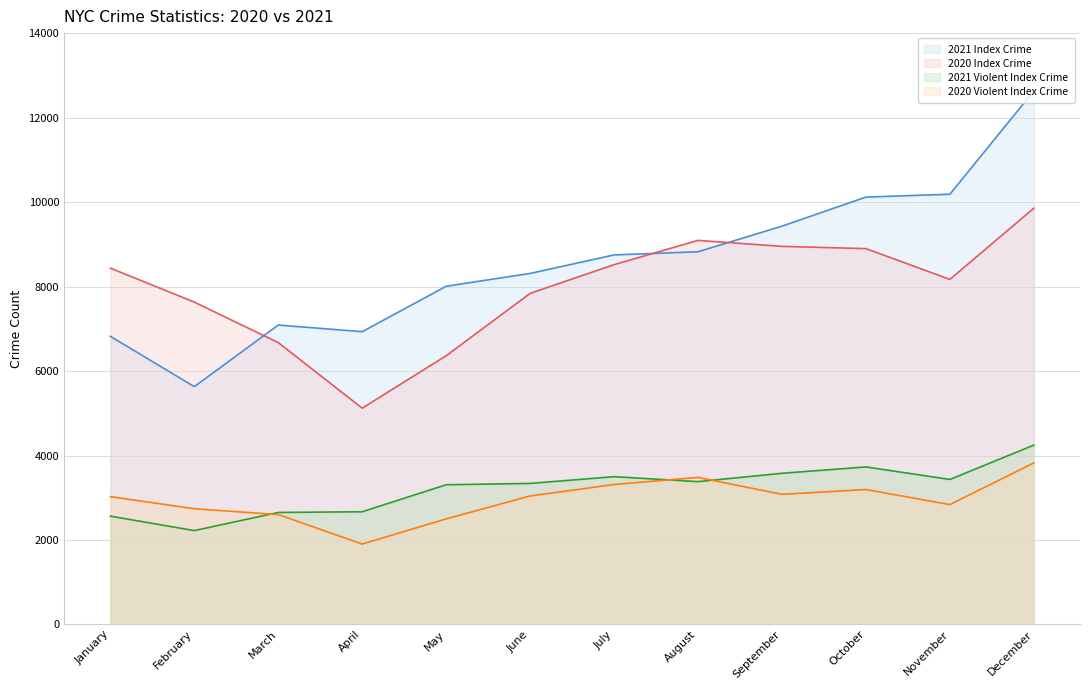

What value does the 2021 Index Crime series have at June?

8311